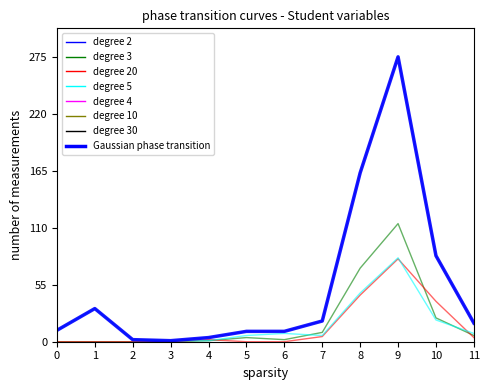

Does the chart have visible grid lines?

No